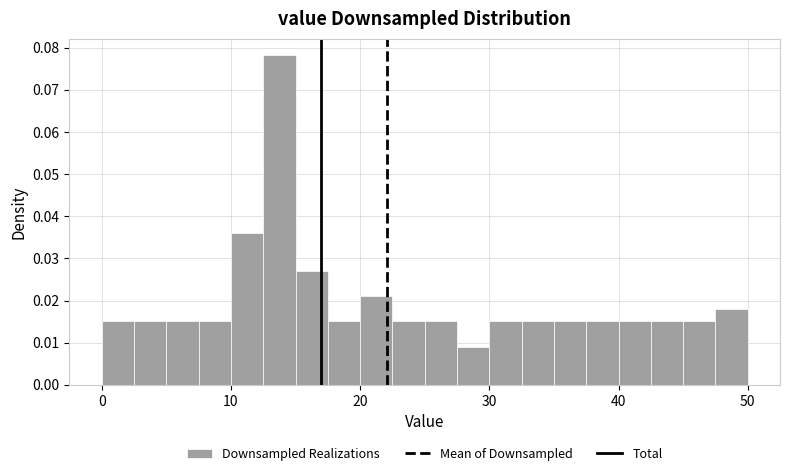

Around what value on the x-axis is the tallest bar? Give the approximate position of its centre, as read against the axis.

14